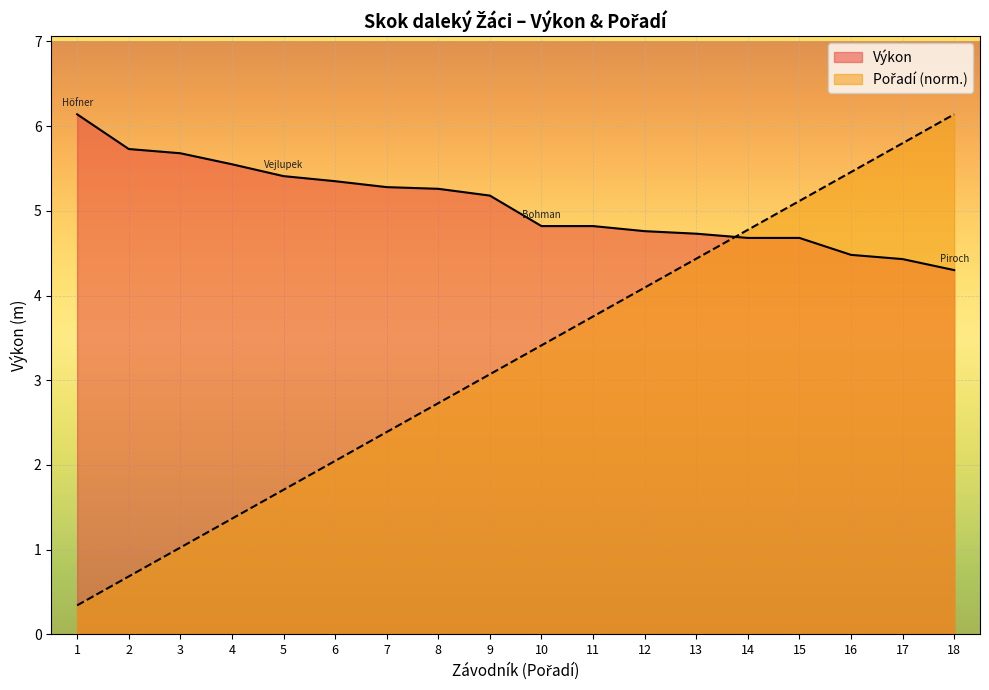

The Výkon series shows 6.6 at 12. True or false?

False